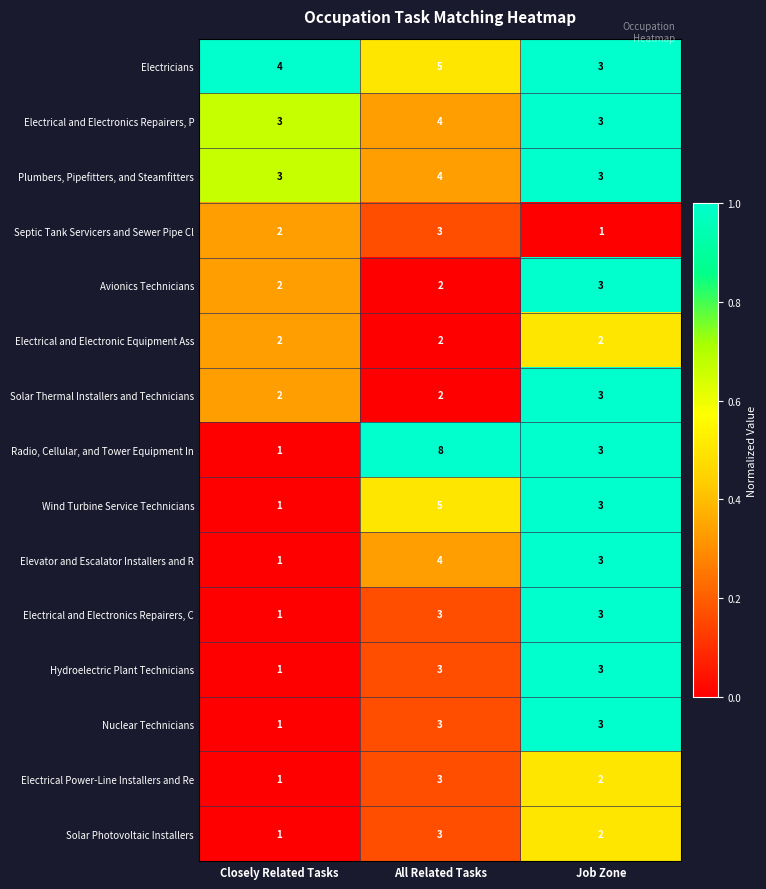

Which series has the widest spread of values?

Radio, Cellular, and Tower Equipment In